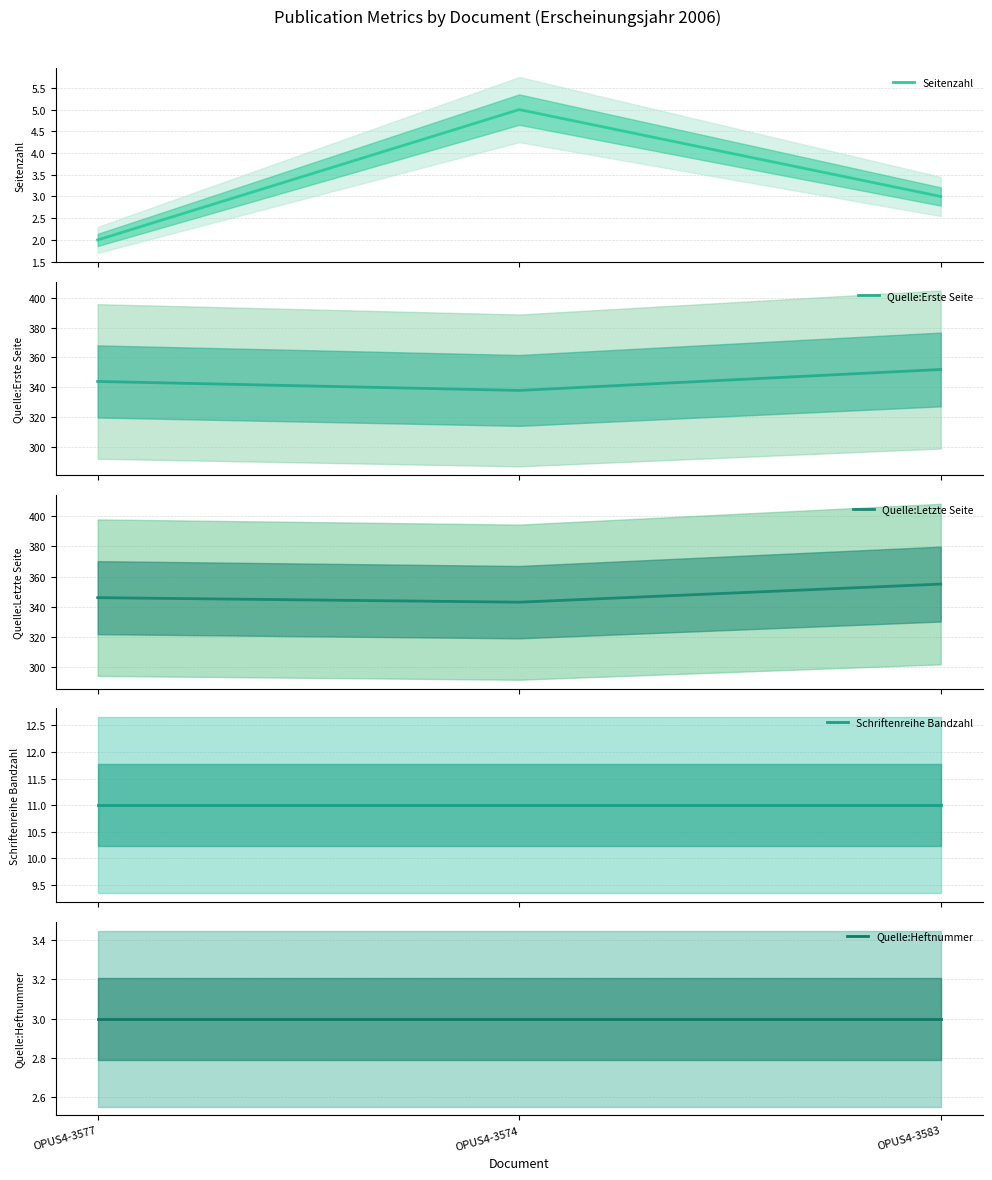

Reading right to left, what are all the values shown in this chart?

Seitenzahl: 3	5	2
Quelle:Erste Seite: 352	338	344
Quelle:Letzte Seite: 355	343	346
Schriftenreihe Bandzahl: 11	11	11
Quelle:Heftnummer: 3	3	3